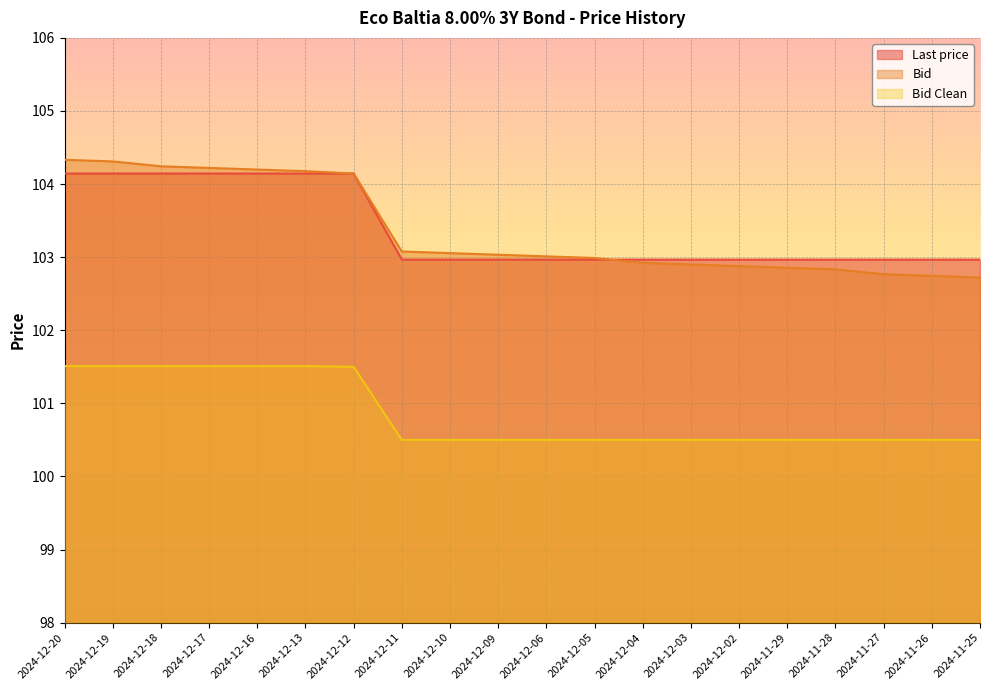

At which category is the sum across all series the highest?

2024-12-20